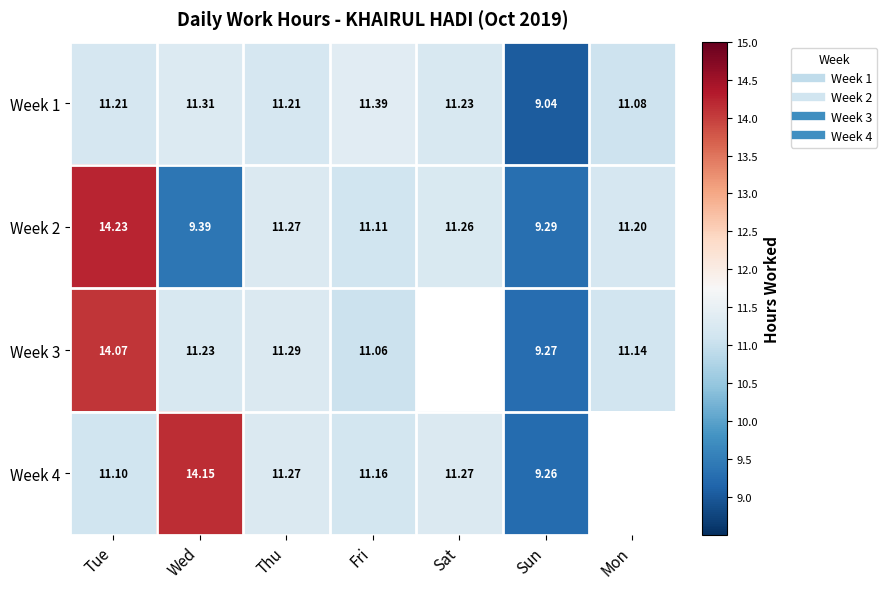

Is it true that Week 1 equals 6.7 at Tue?

False